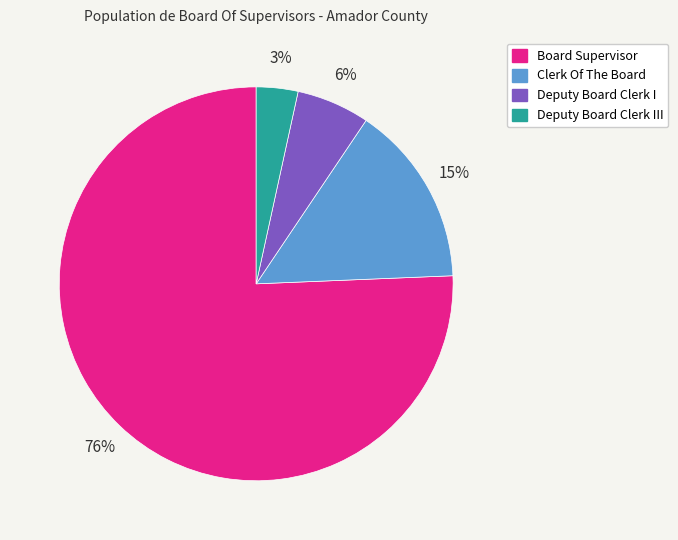

Does any single category account for the majority?

Yes